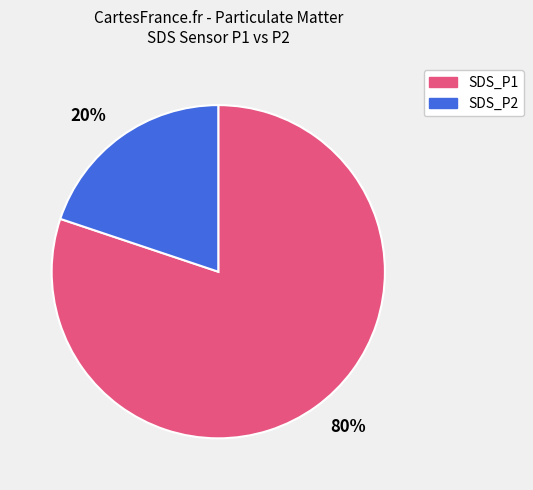

What is the ratio of the value at SDS_P1 to the value at SDS_P2?

4.0